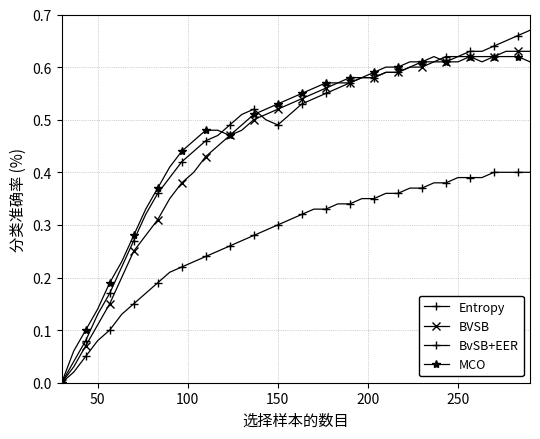

How many values in BVSB are above zero?

39